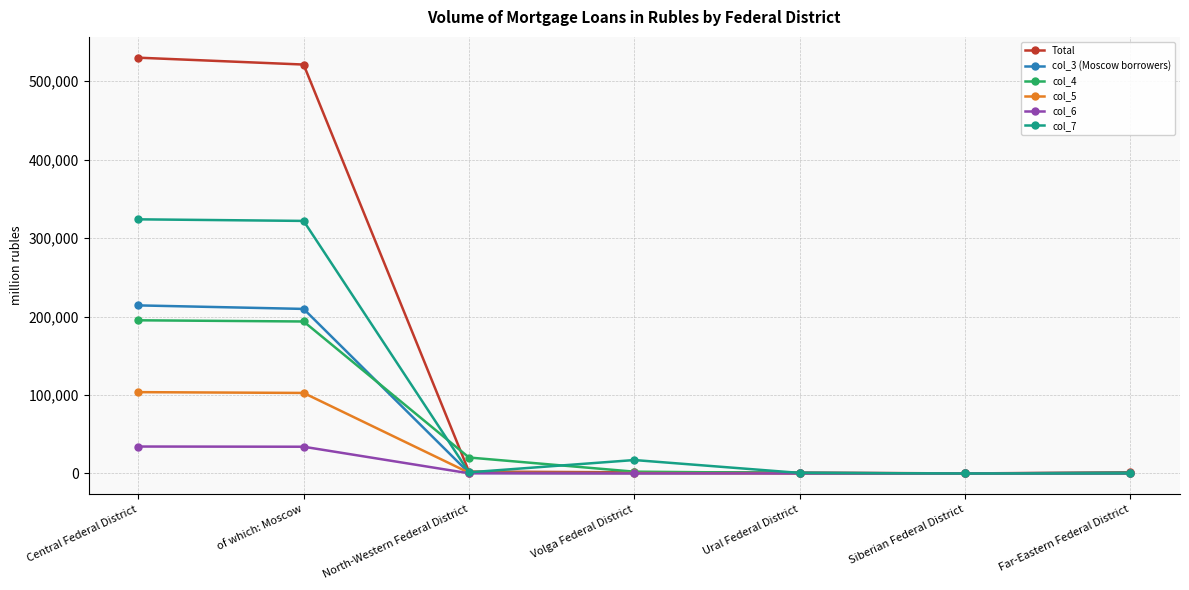

What is the label of the 7th point from the right?

Central Federal District